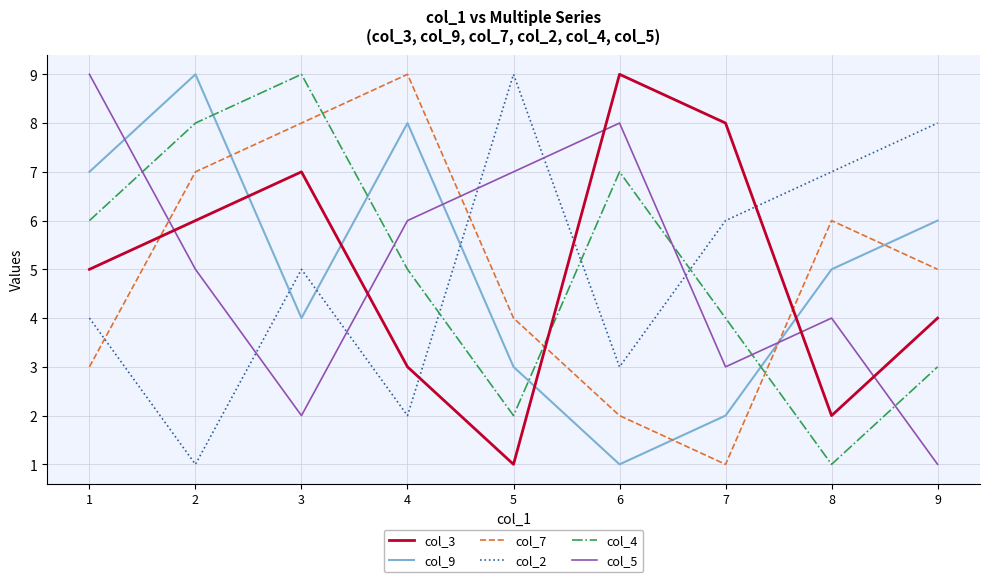

Does the chart display data point markers on the line(s)?

No